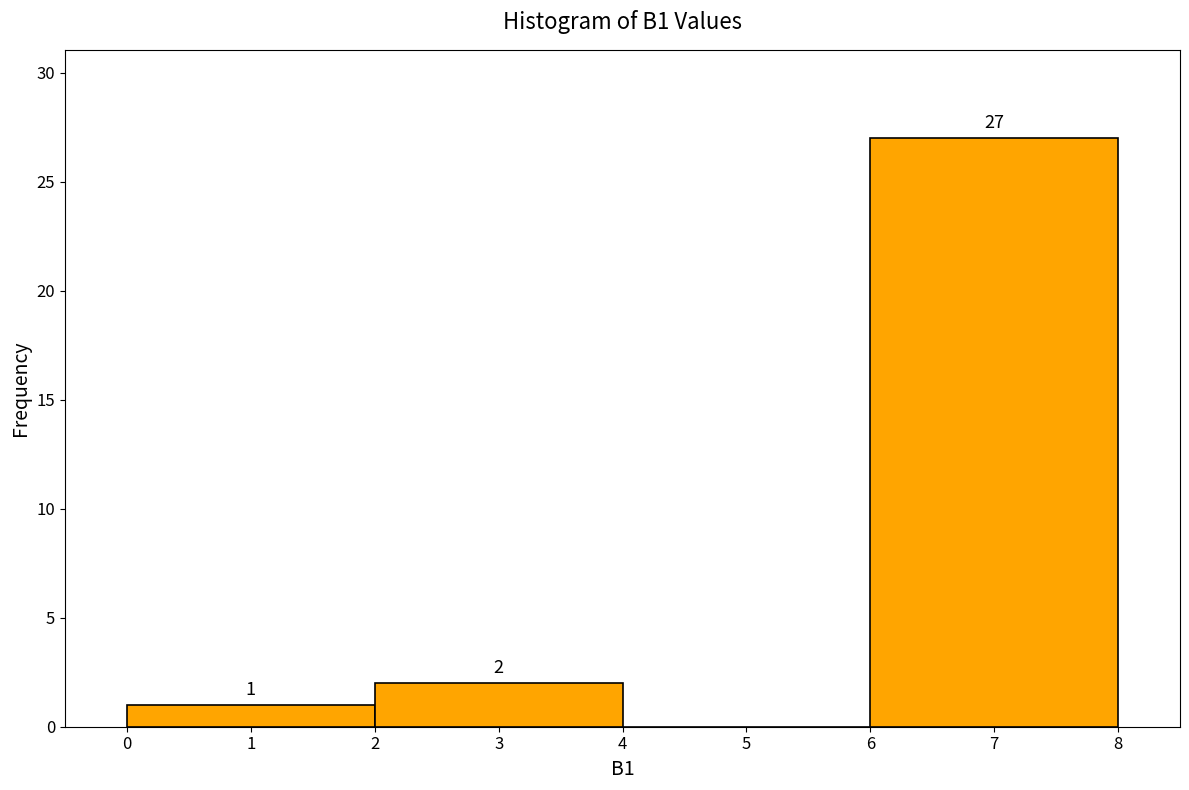

Which range on the x-axis has the tallest bar?

6 to 8